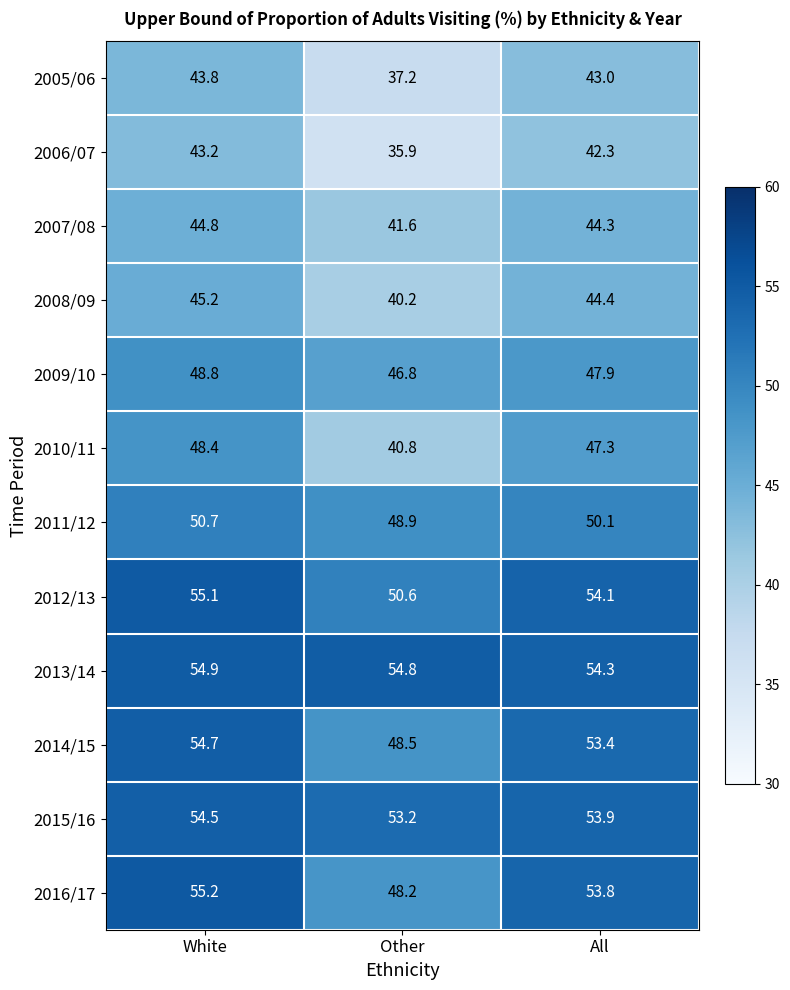

What is the difference between the highest and lowest values at White?

12.0